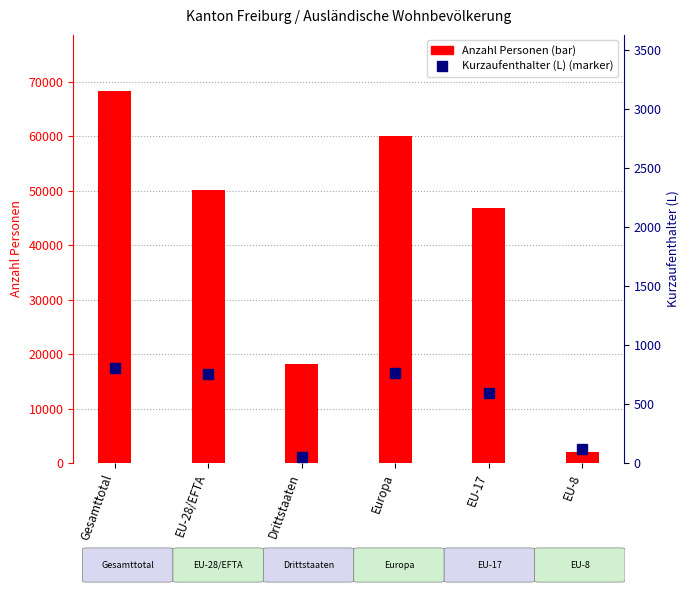

How many values in the Total ständige series are below 50170?

3